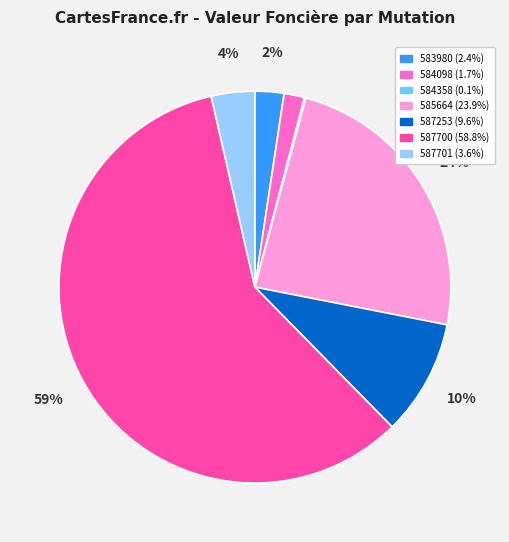

To the nearest percent, what is the average slice percentage?

14%